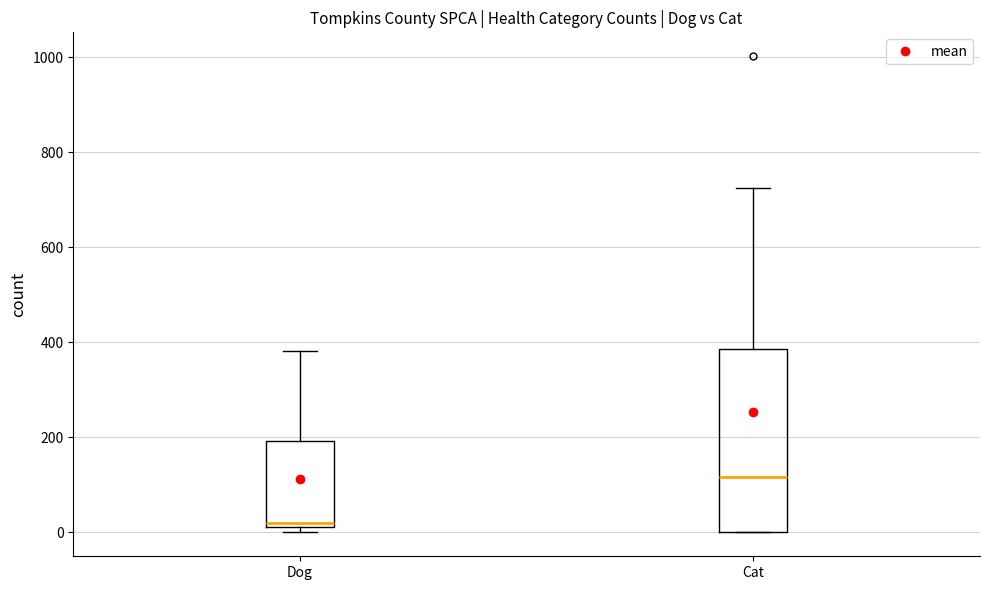

Which box is the tallest, from its lower edge to its upper edge?

Cat